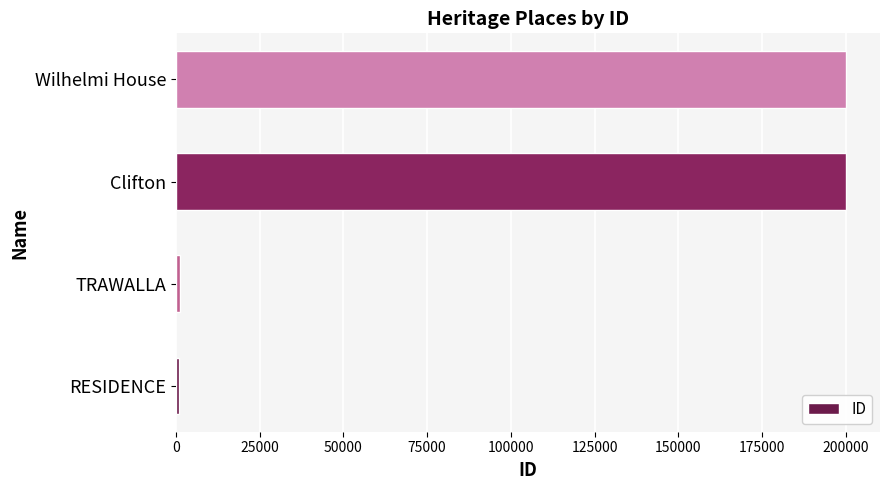

Is it true that the value at Clifton is 291462?

False